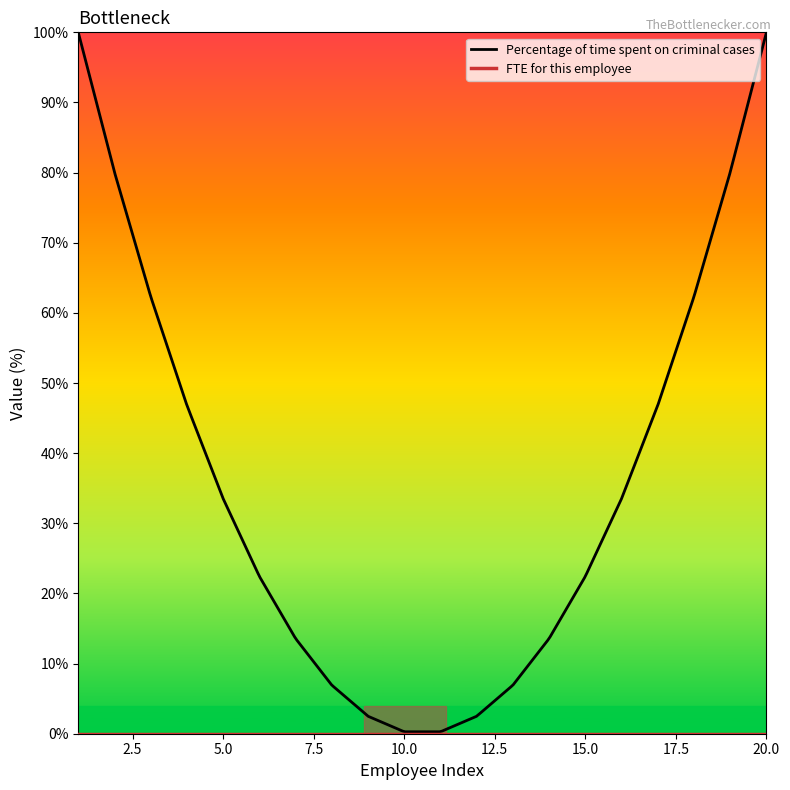

The value of FTE for this employee at 12 is 0. True or false?

True